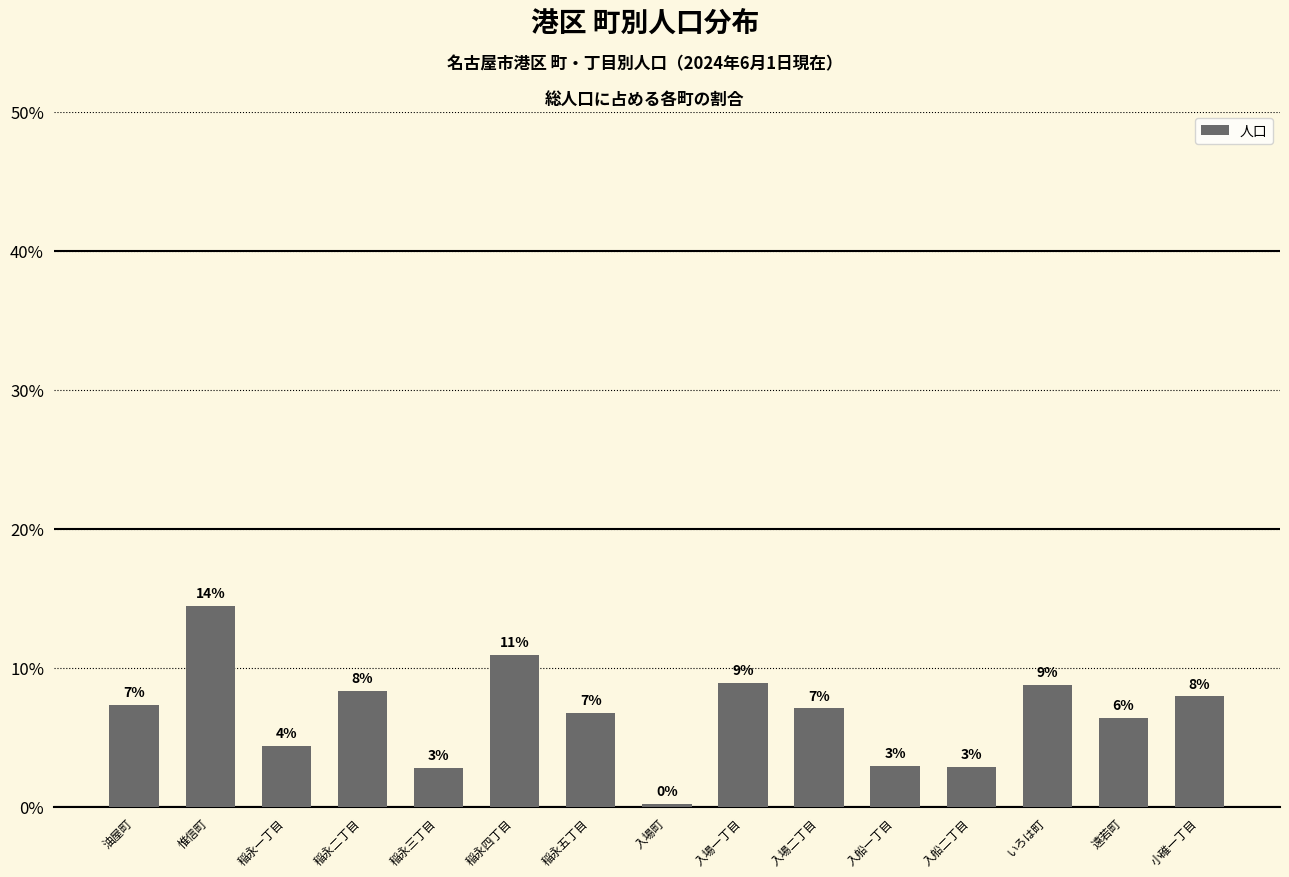

Does the chart contain any negative values?

No